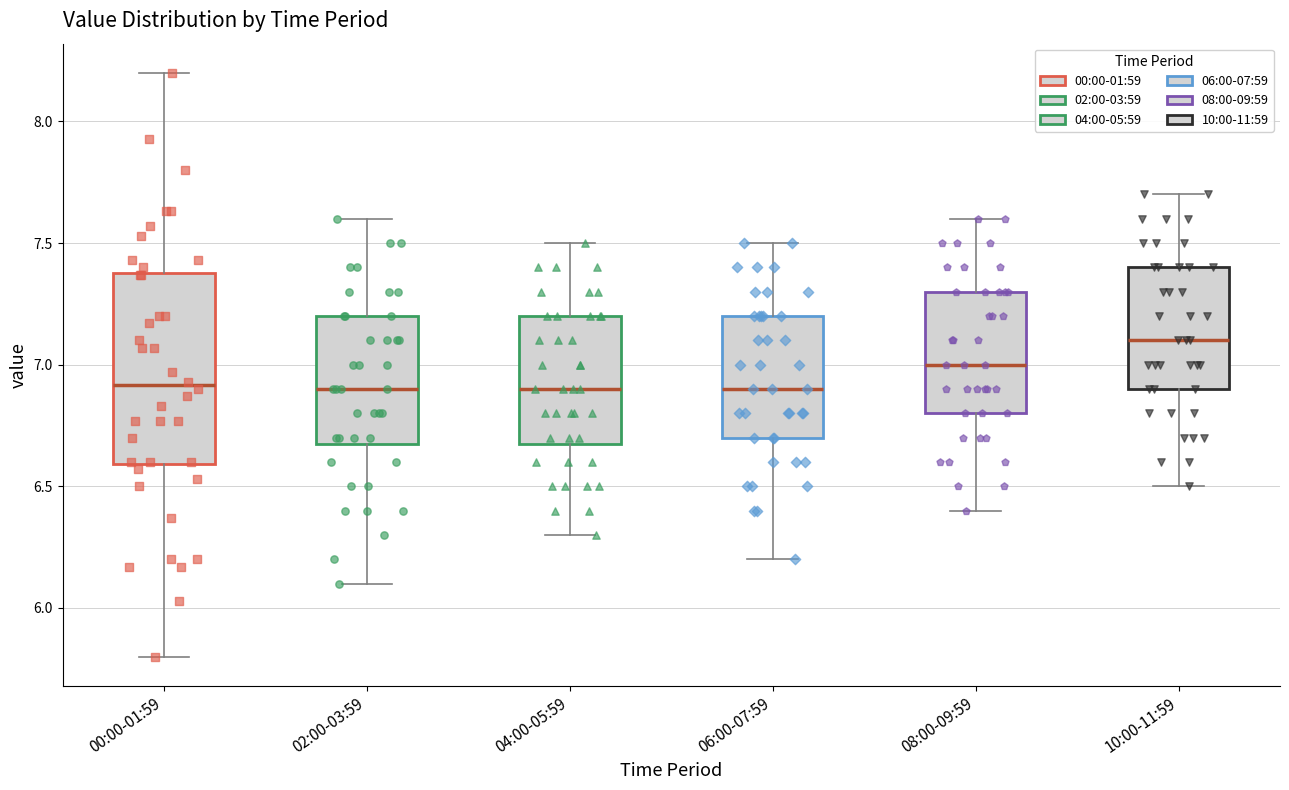

Where does the median line of the box for 02:00-03:59 sit on the y-axis? The values are not printed on the chart, so give them approximately, as read against the axis.

6.9